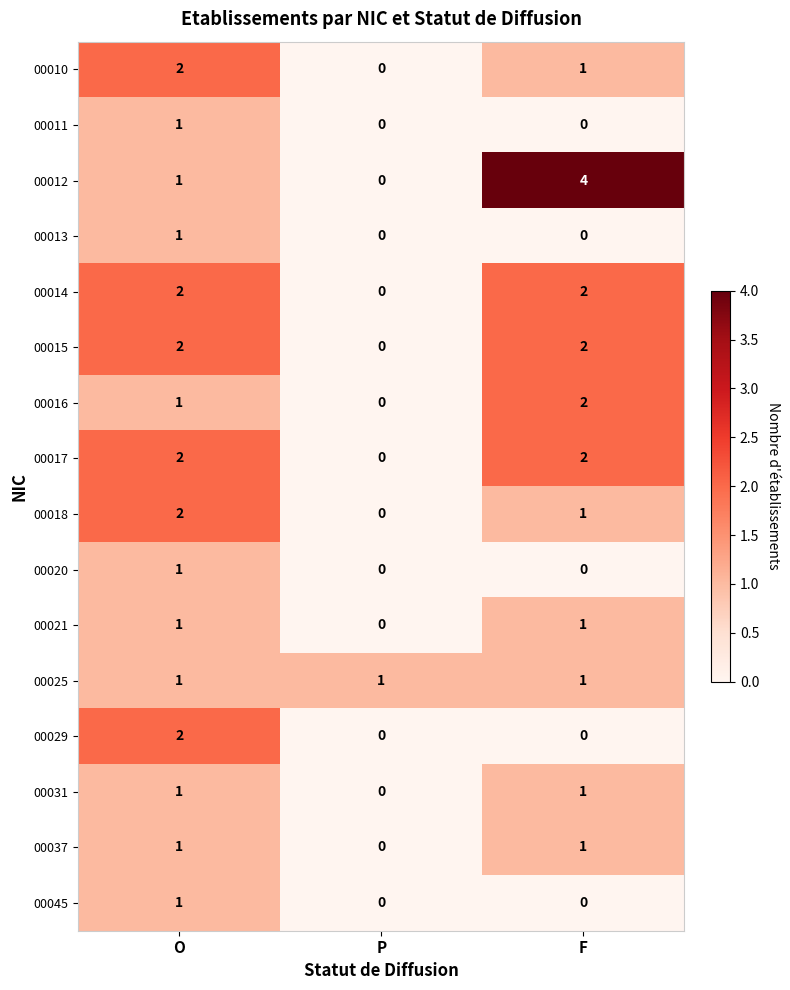

True or false: 00012 has a value of 2 at F.

False